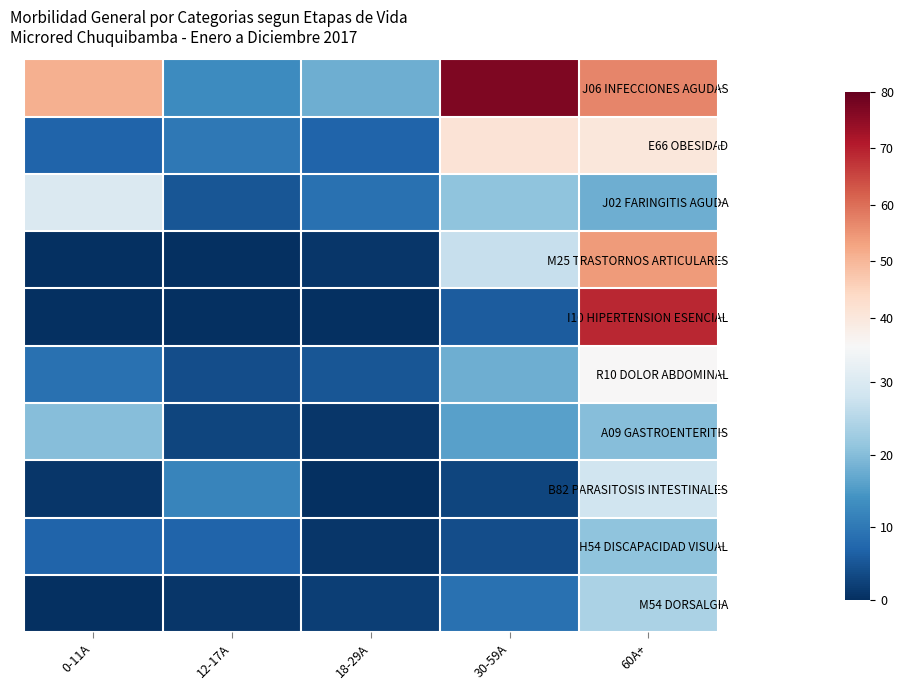

What is the total value across all series at 0-11A?

125